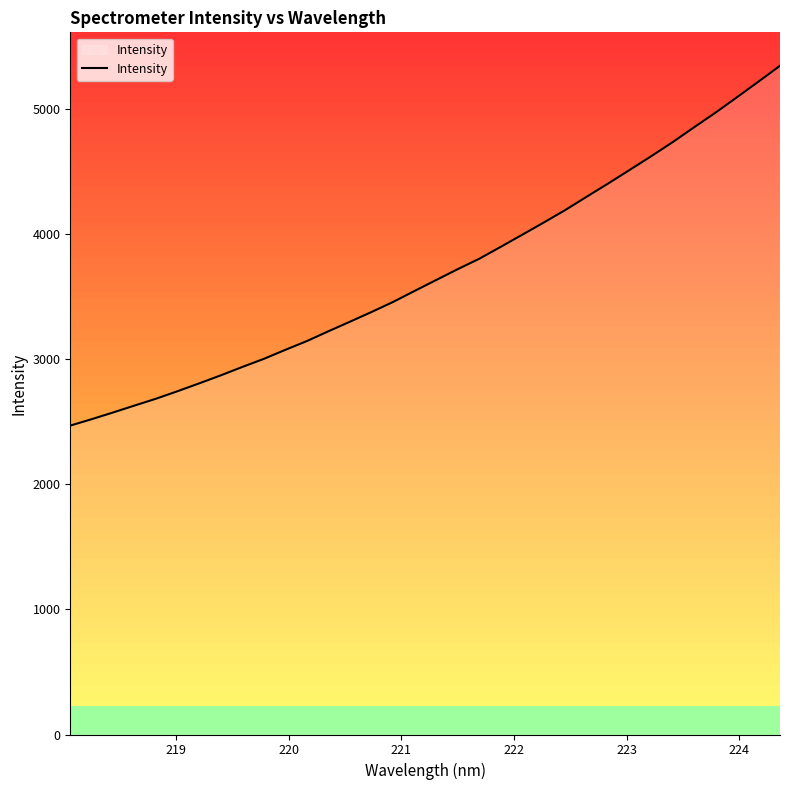

Count the number of categories in the chart.

34